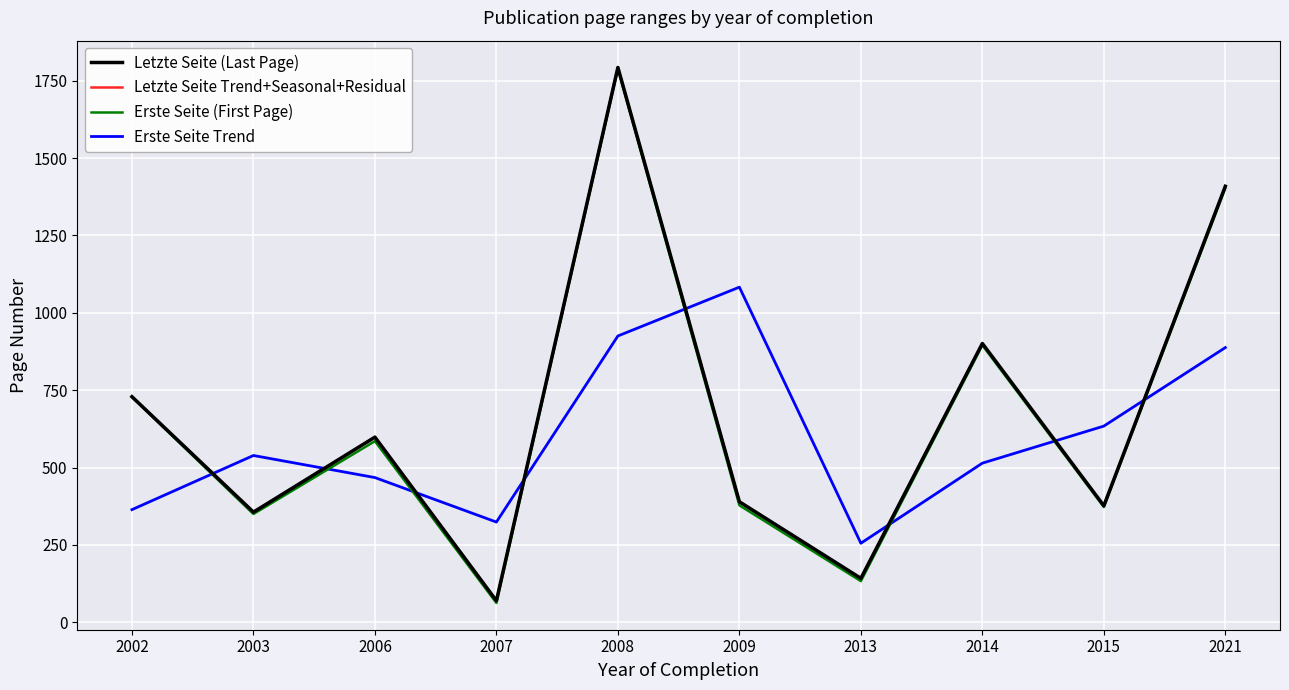

At which label does Letzte Seite Trend+Seasonal+Residual first exceed 598?

2002